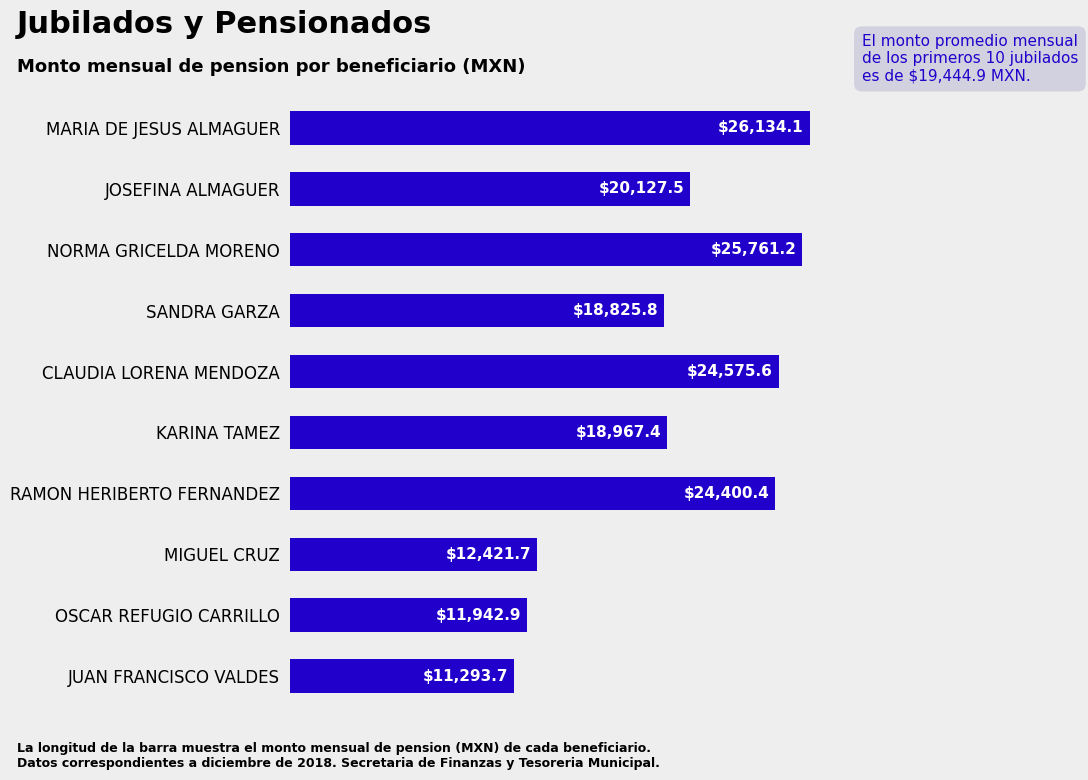

How many values are below 20127?

5